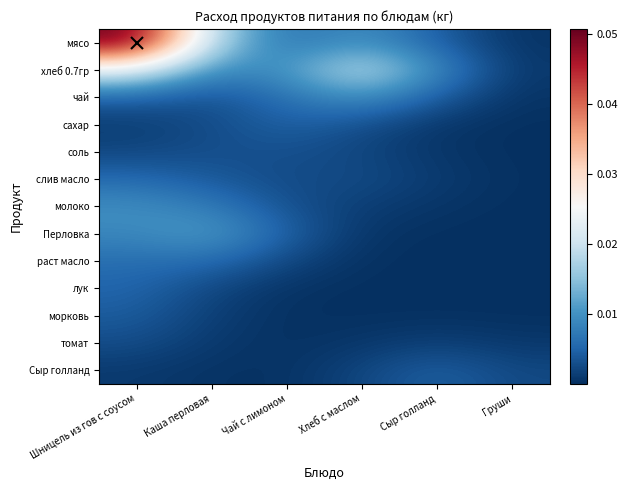

How many categories are shown in the chart?

6